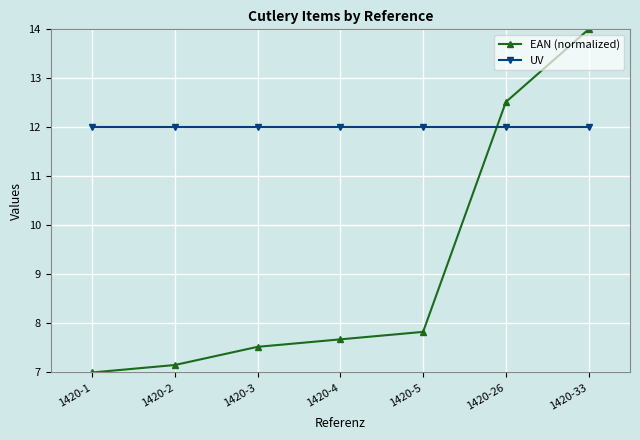

What is the sum of the UV values at 1420-3 and 1420-5?

24.0